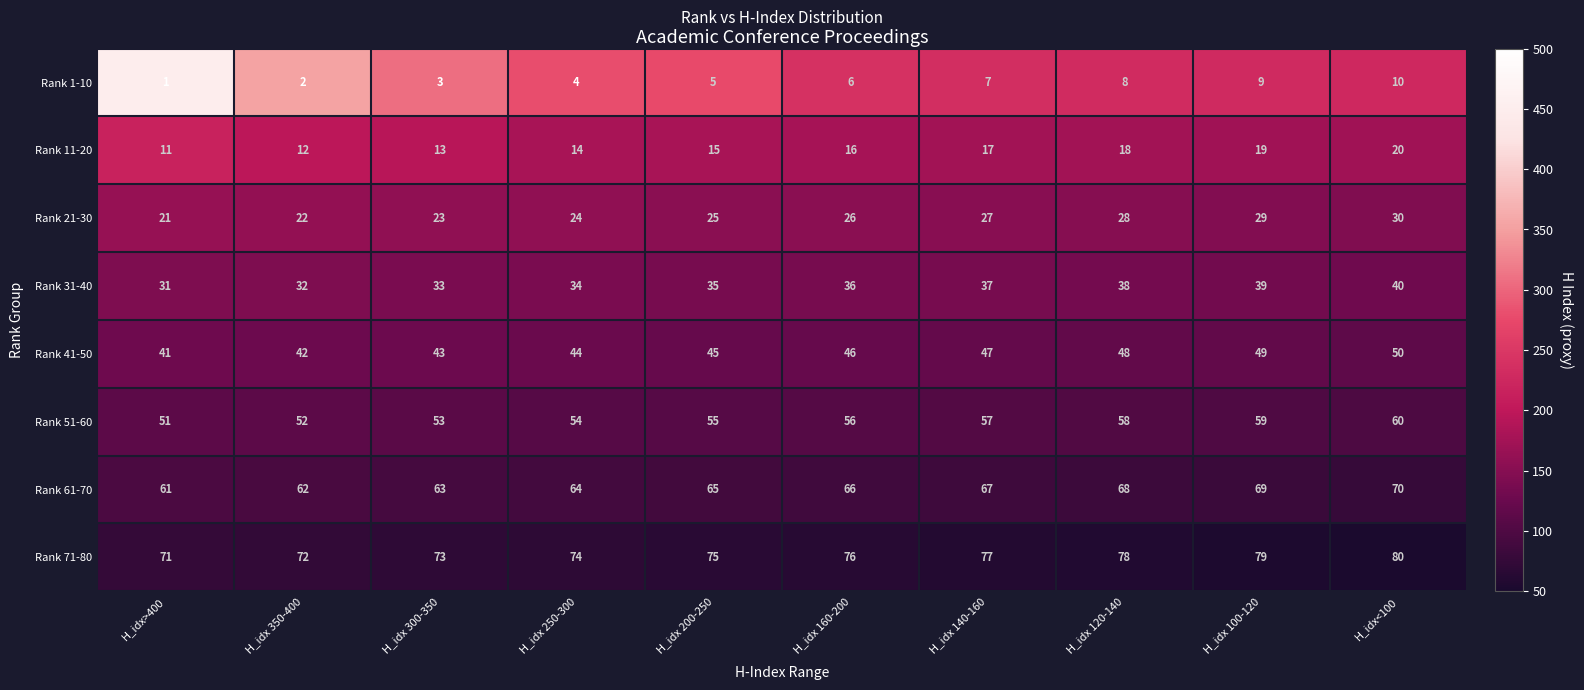

How many series are shown in this chart?

8